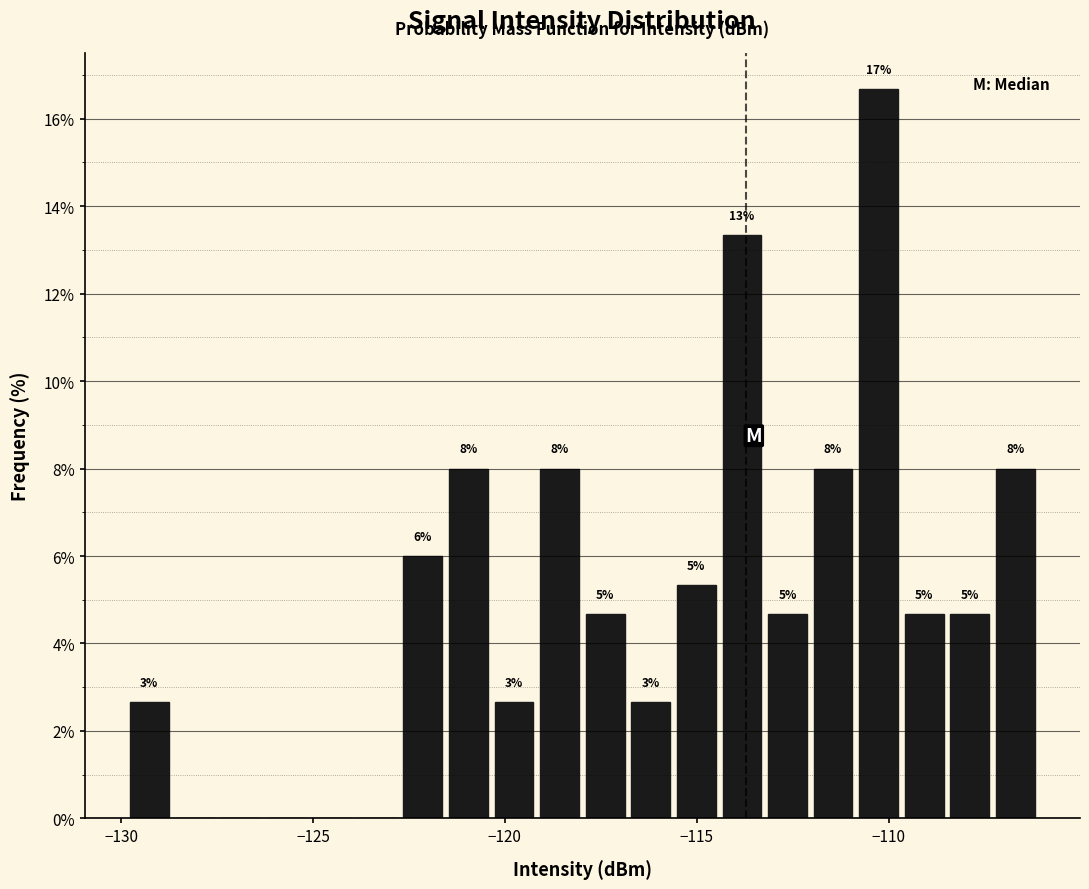

Around what value on the x-axis is the tallest bar? Give the approximate position of its centre, as read against the axis.

-110.5